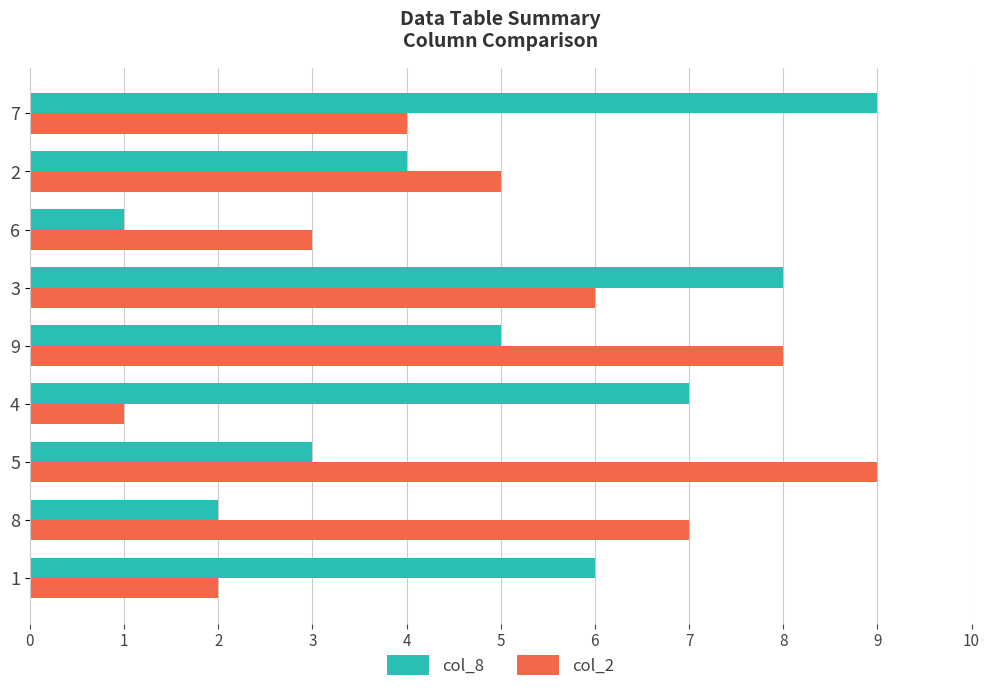

Which series changed the most between 4 and 2?

col_2